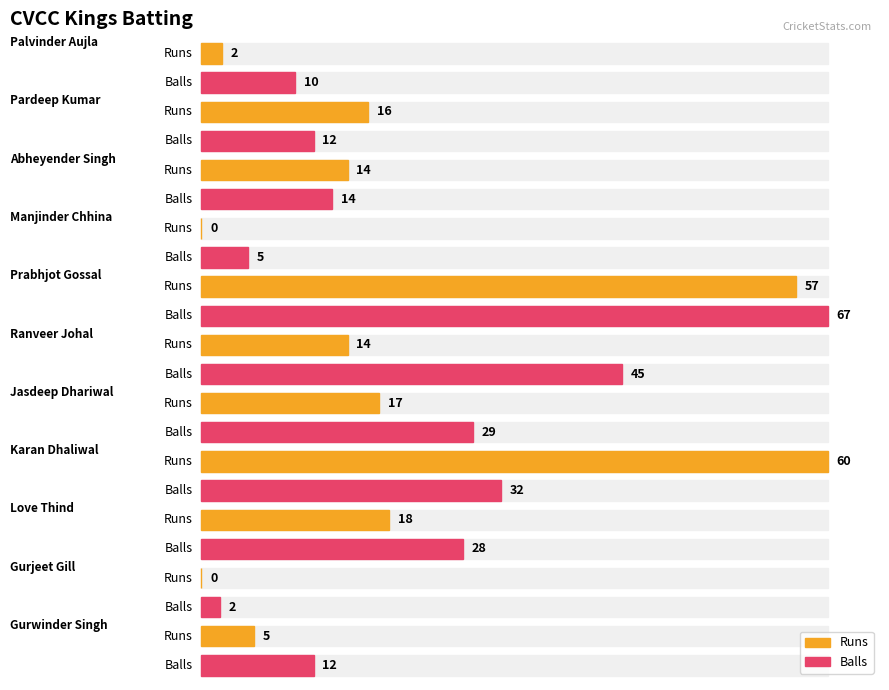

Does the chart contain stacked bars?

No